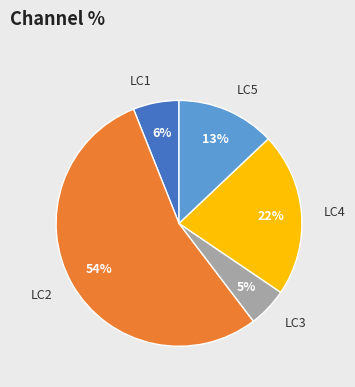

Which category has the biggest portion of the pie?

LC2